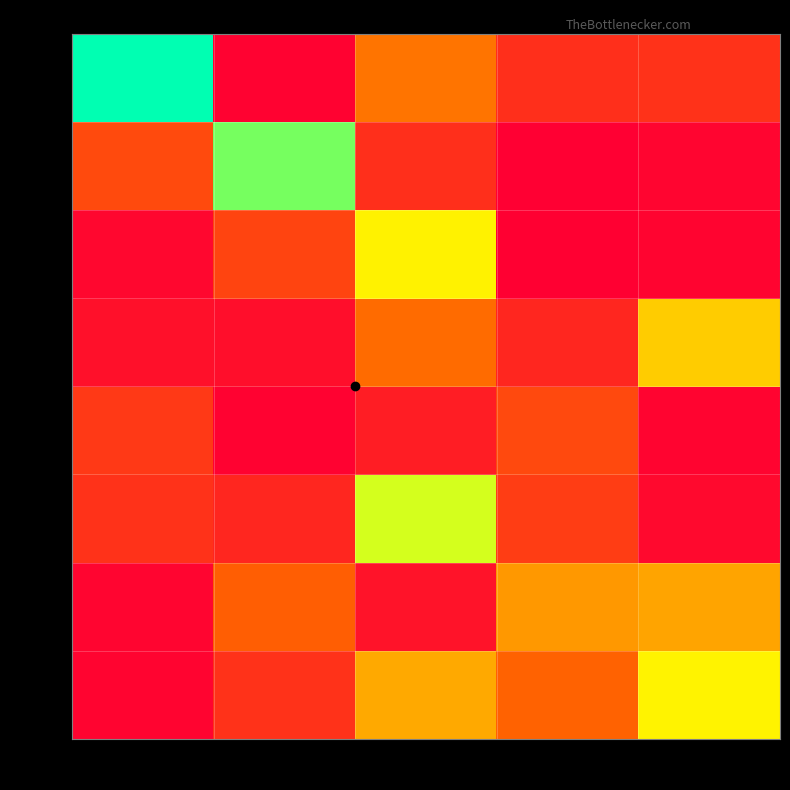

What is the total value across all series at 101?

14166